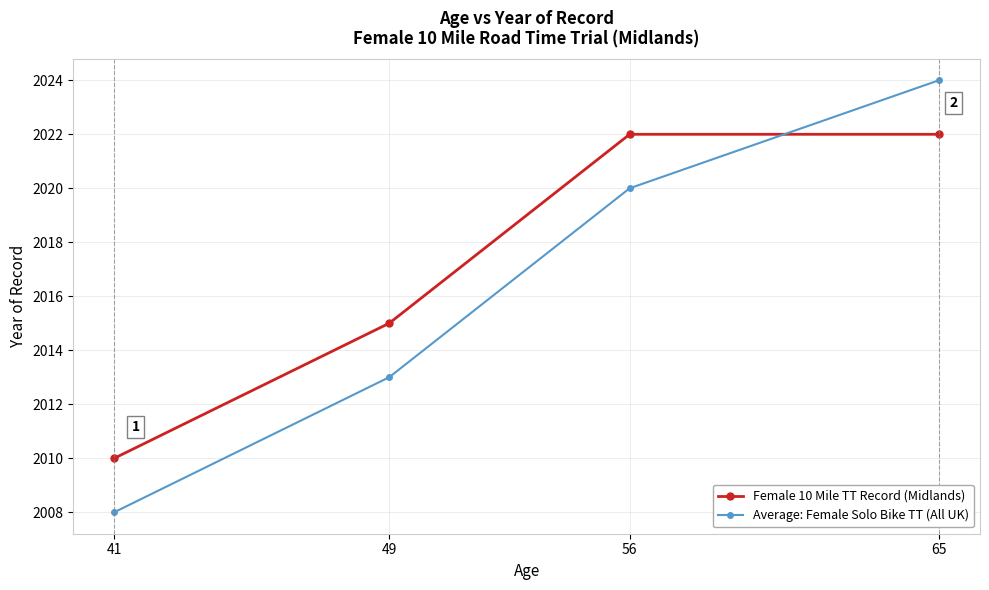

Which series has the largest total across all categories?

Female 10 Mile TT Record (Midlands)